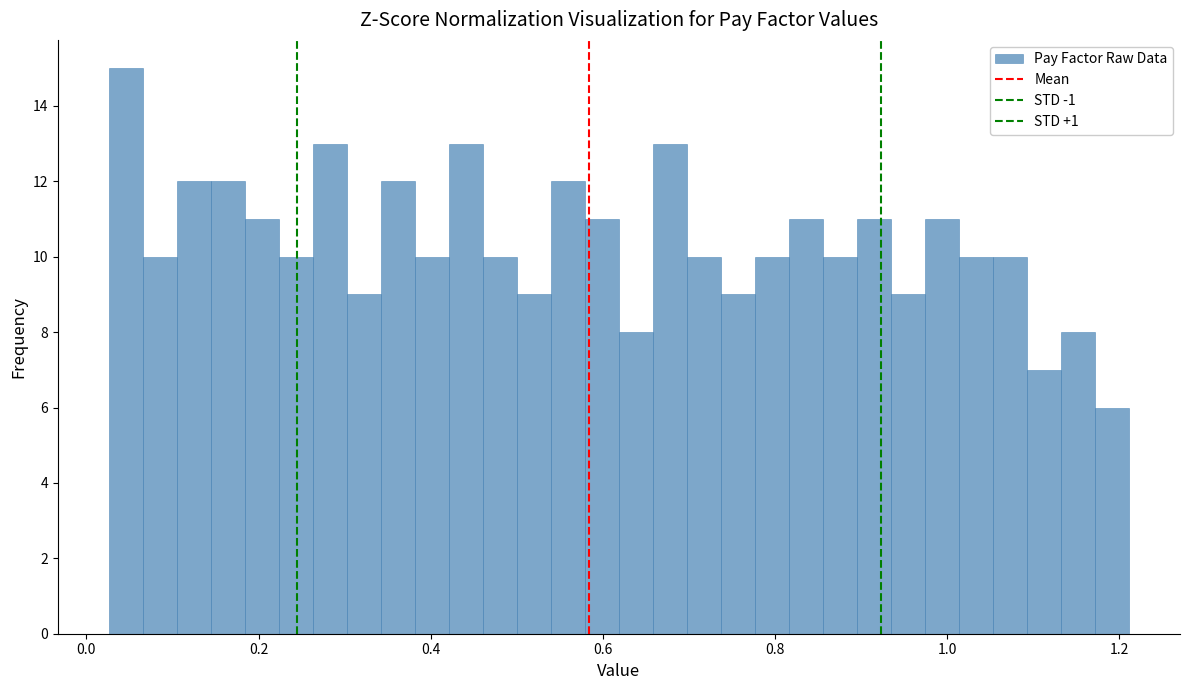

Read against the x-axis, roughly where is the centre of the tallest bar?

0.04